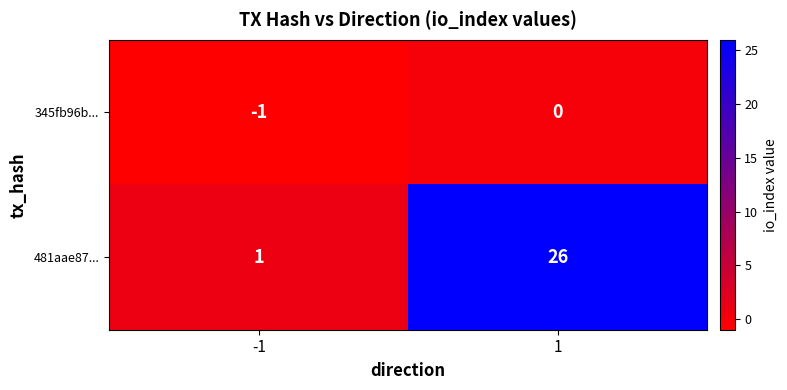

At 1, list the series in order from largest to smallest.

481aae87..., 345fb96b...